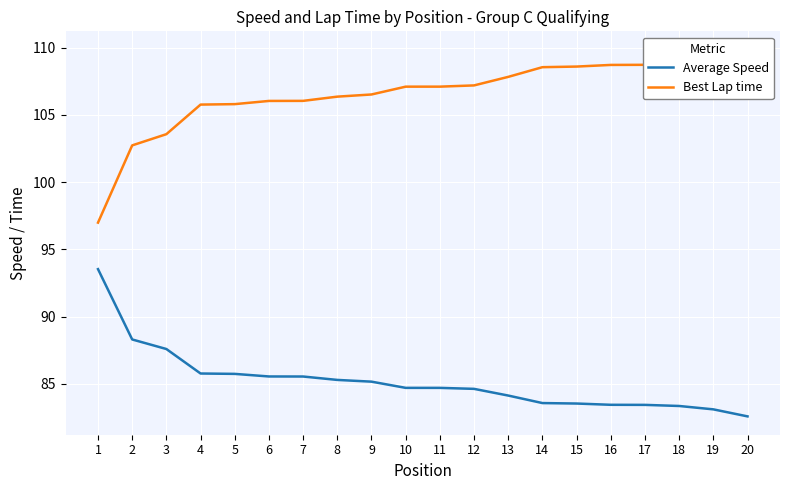

Reading left to right, list all the values displayed in this chart.

Average Speed: 1=93.5	2=88.3	3=87.6	4=85.8	5=85.7	6=85.5	7=85.5	8=85.3	9=85.2	10=84.7	11=84.7	12=84.6	13=84.1	14=83.6	15=83.5	16=83.4	17=83.4	18=83.4	19=83.1	20=82.6
Best Lap time: 1=97.0	2=102.7	3=103.6	4=105.8	5=105.8	6=106.0	7=106.1	8=106.4	9=106.5	10=107.1	11=107.1	12=107.2	13=107.8	14=108.6	15=108.6	16=108.7	17=108.7	18=108.8	19=109.2	20=109.9